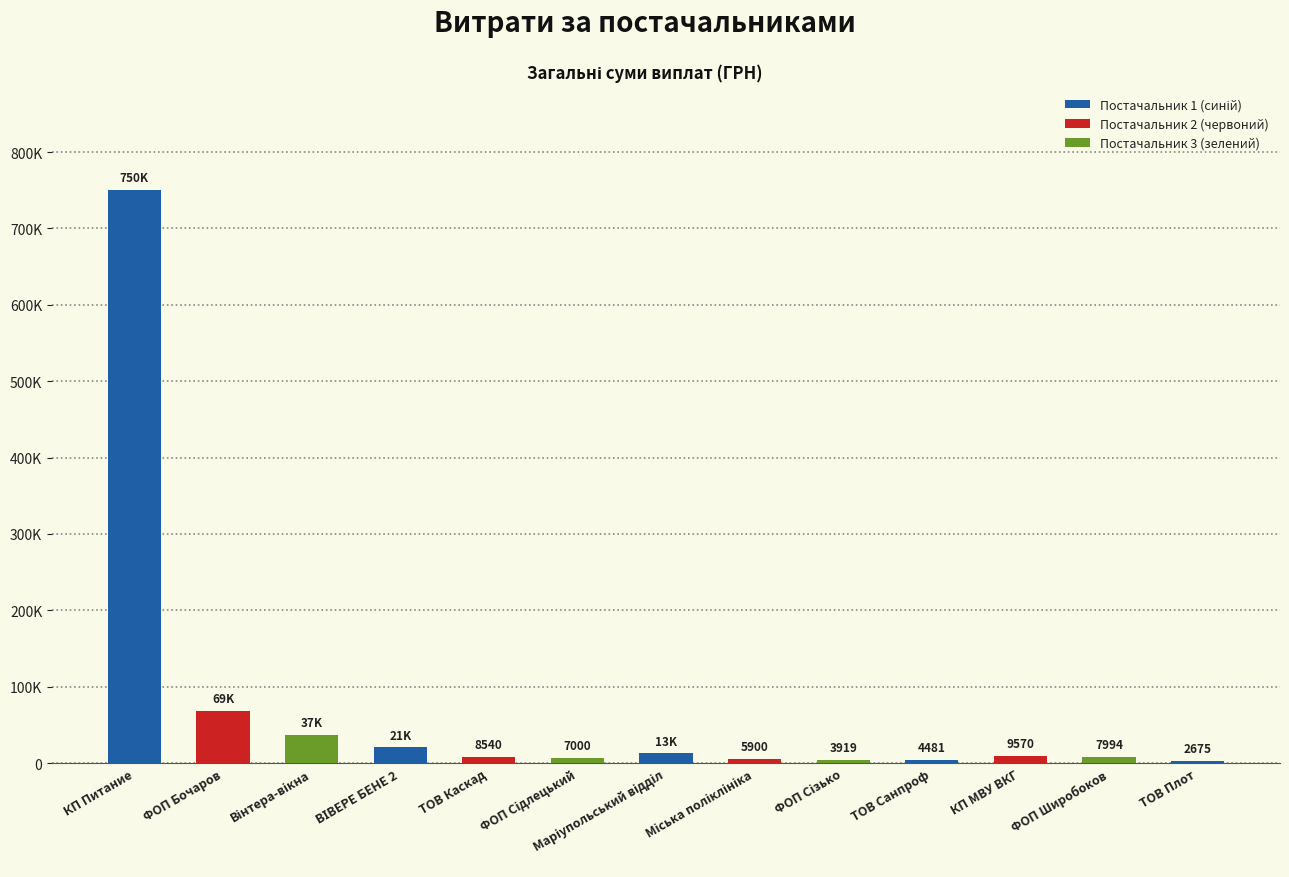

What is the sum of all values?

939392.6